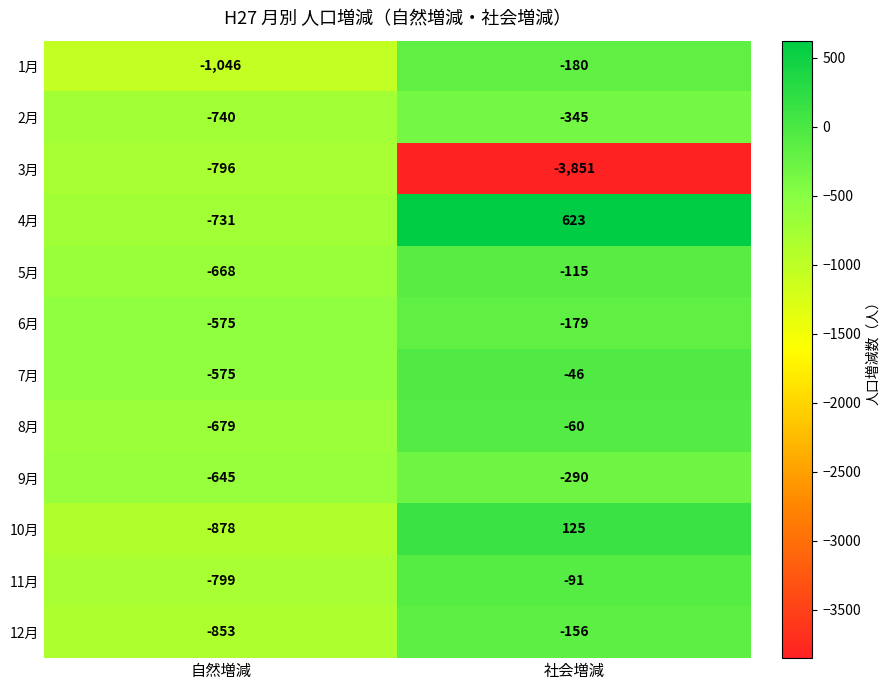

What is the total value across all series at 自然増減?

-8985